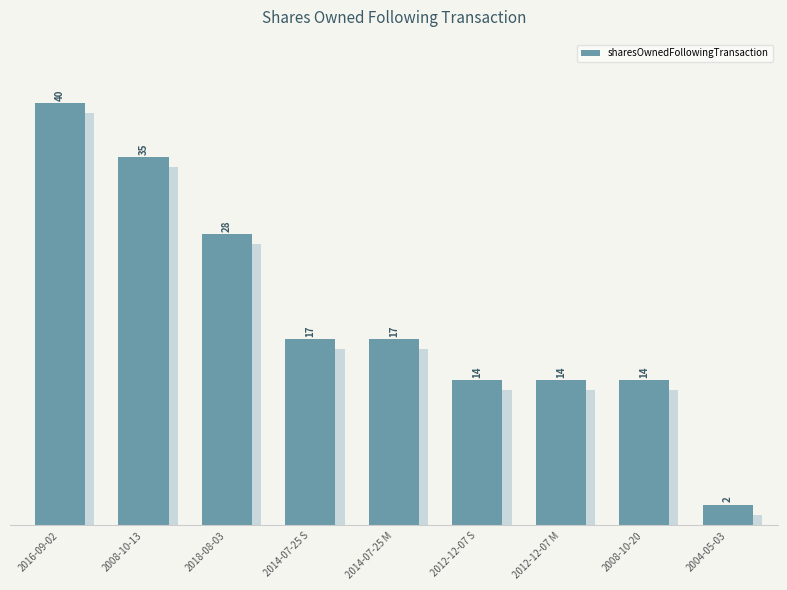

True or false: the data shows 47647 at 2018-08-03.

False